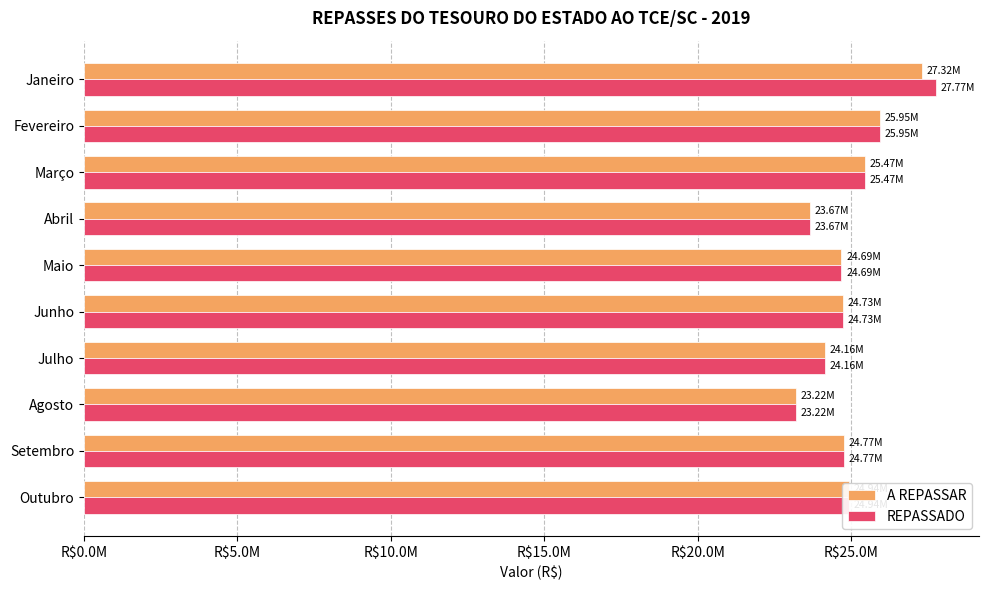

What are all the series names shown in the legend?

A REPASSAR, REPASSADO